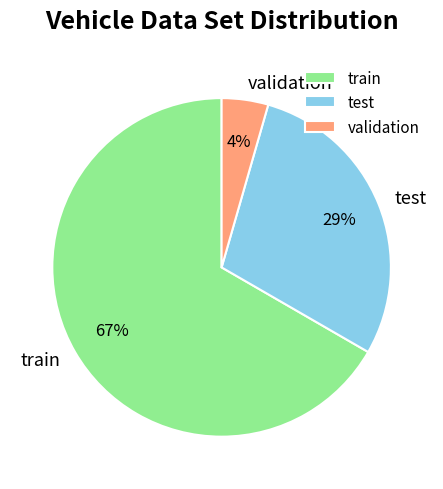

To the nearest percent, what percentage of the pie is validation?

4%